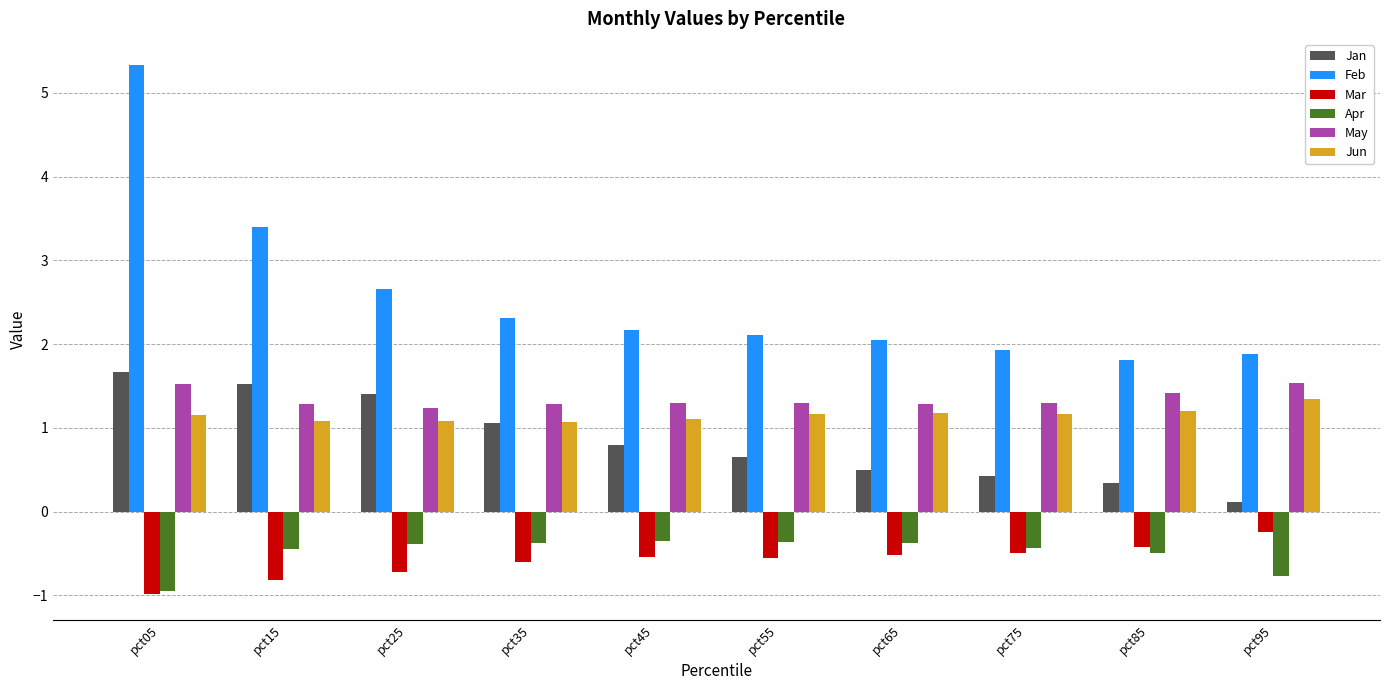

Rank the series at pct85 from highest to lowest value.

Feb, May, Jun, Jan, Mar, Apr